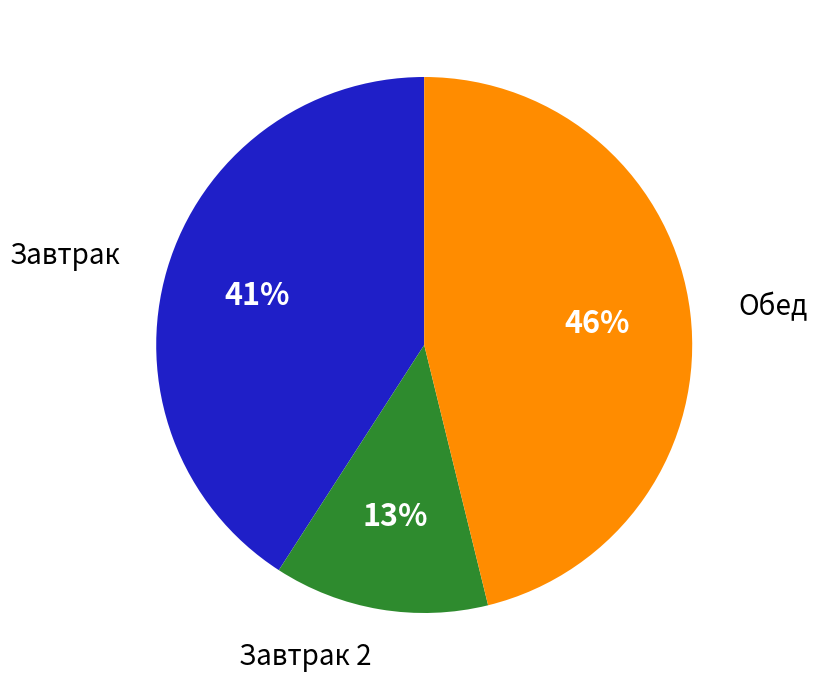

Is there a majority slice in this chart?

No